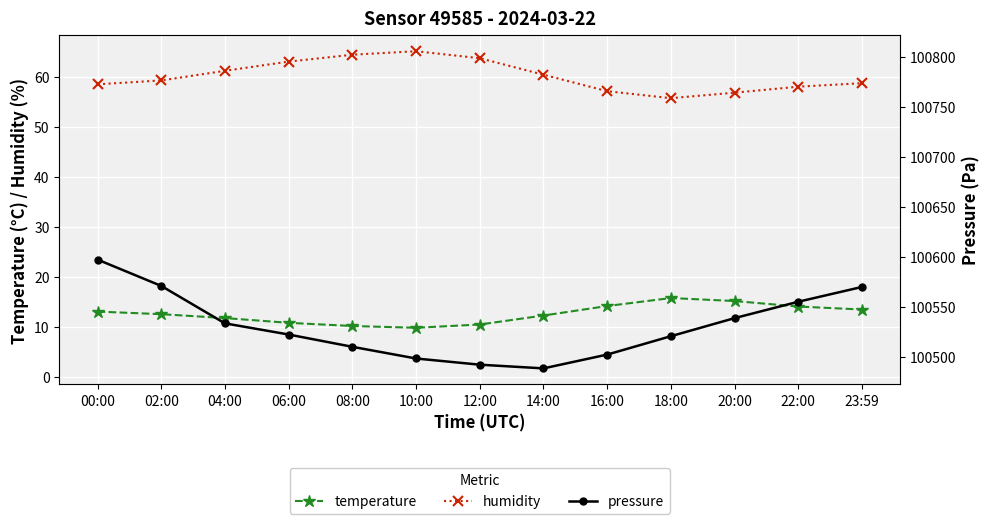

True or false: humidity and temperature intersect in this chart.

False